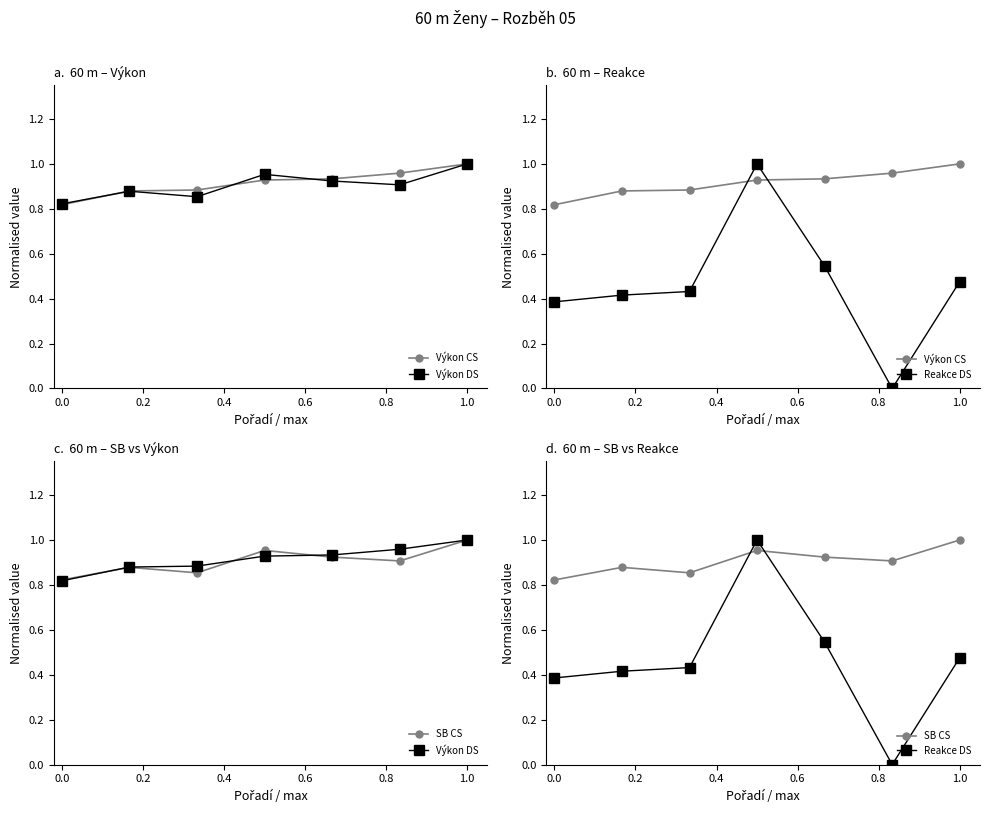

Is the value of SB CS at 0.6 greater than the value of Reakce DS at 0.8?

Yes